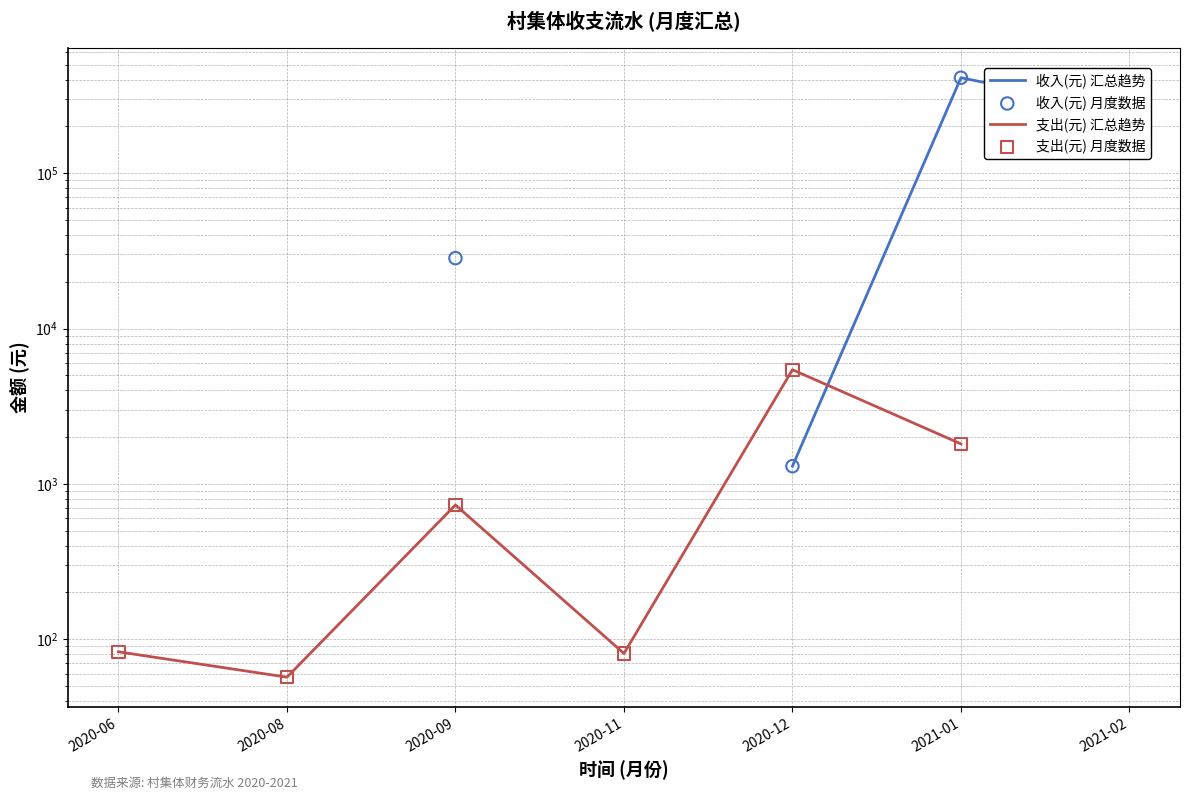

At which category is the sum across all series the highest?

2021-01